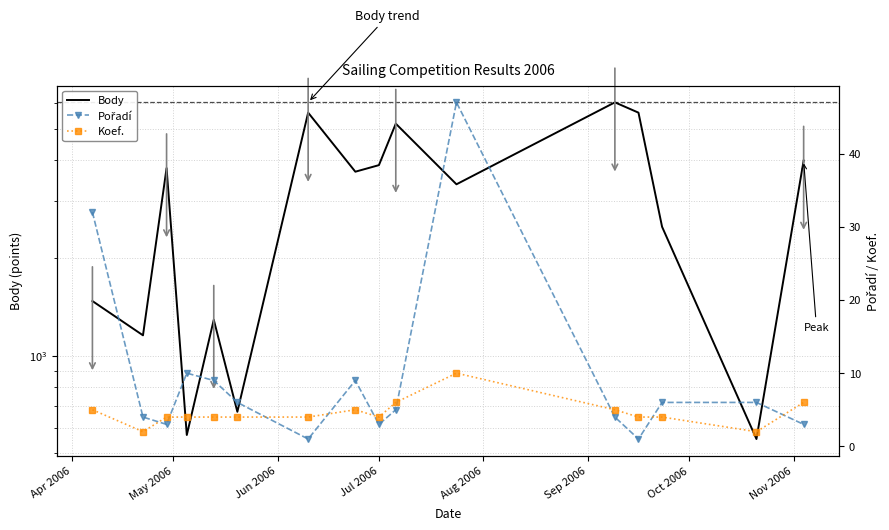

Which series has the largest range (max minus min)?

Body